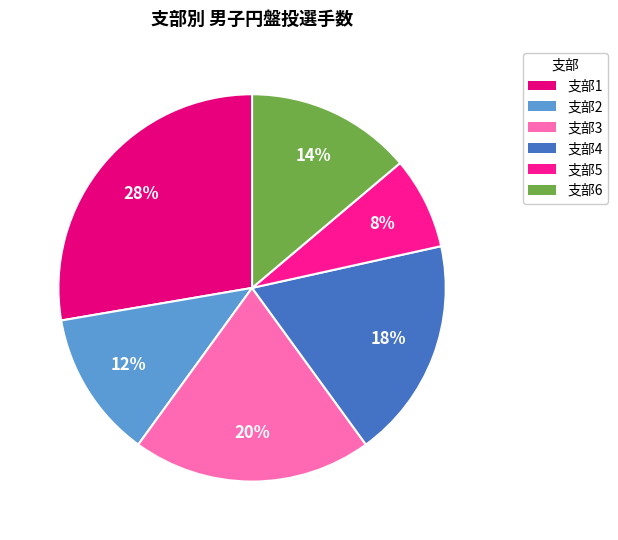

What is the largest slice in the pie chart?

1